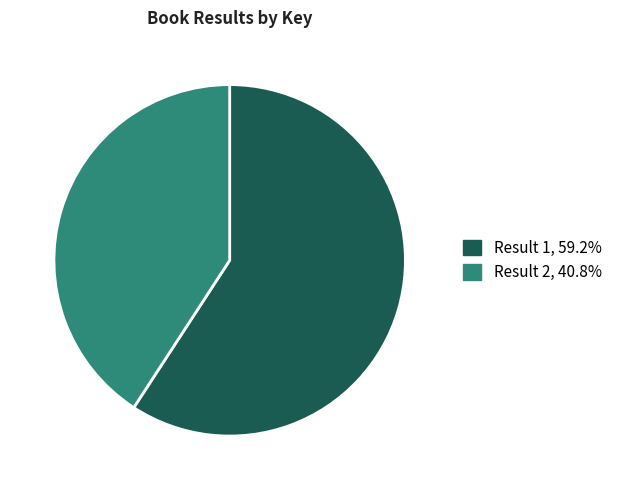

Does any single category account for the majority?

Yes